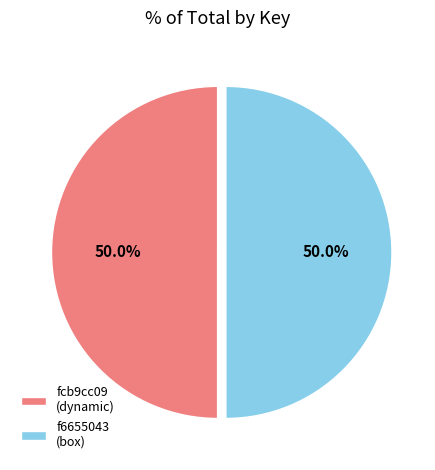

What is the ratio of the value at fcb9cc09 (dynamic) to the value at f6655043 (box)?

1.0